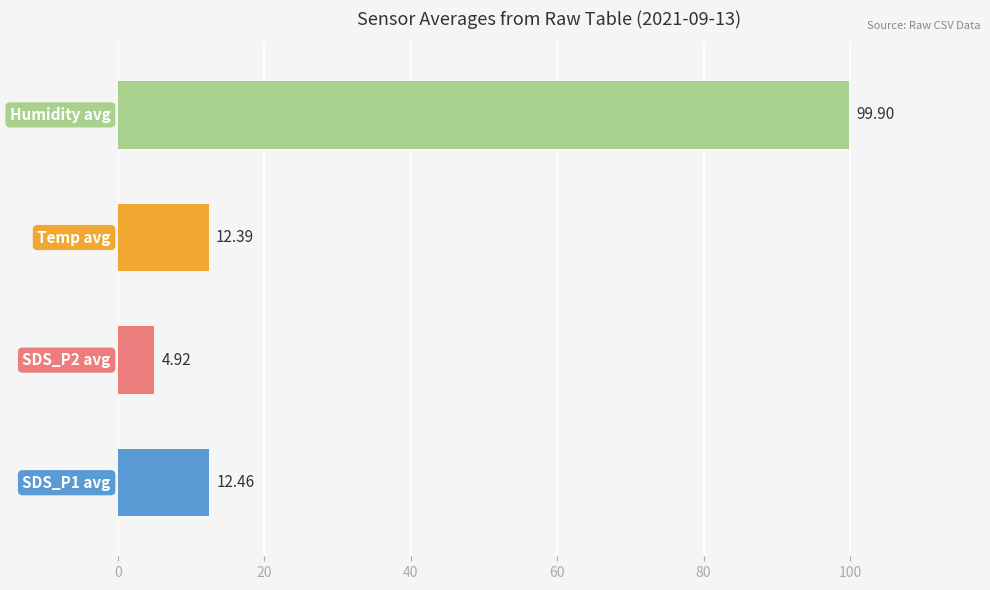

What is the sum of all values?

129.7